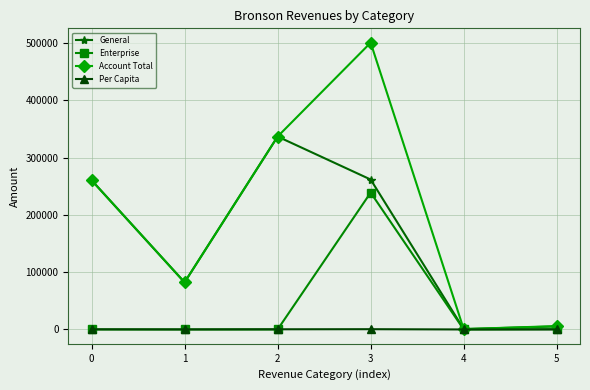

Which series has the largest total across all categories?

Account Total